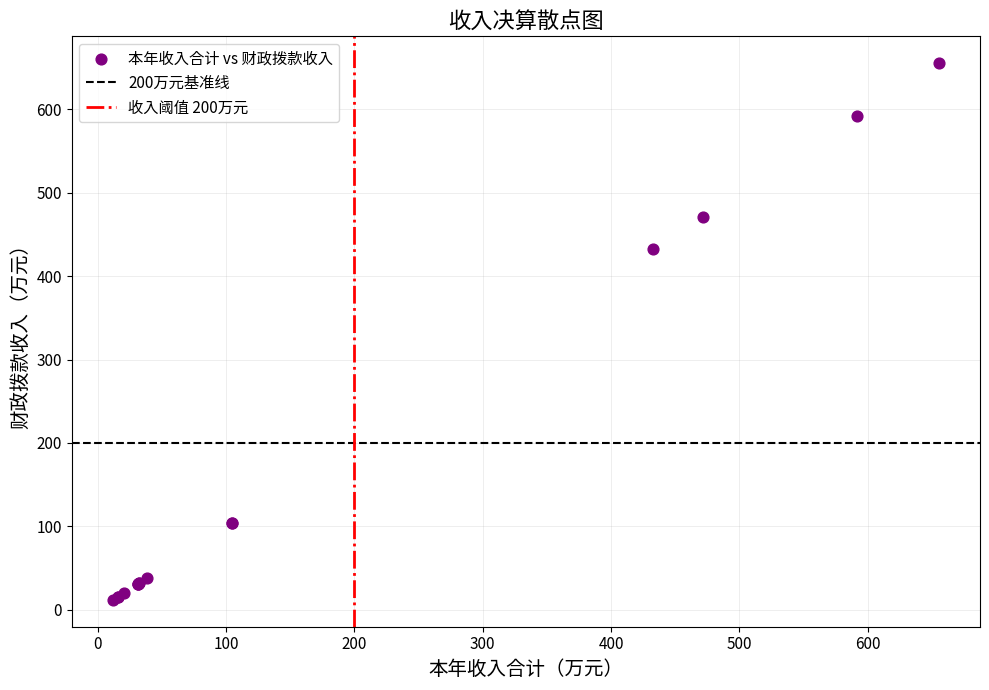

What Y value in the scatter plot is closest to 333?

432.7